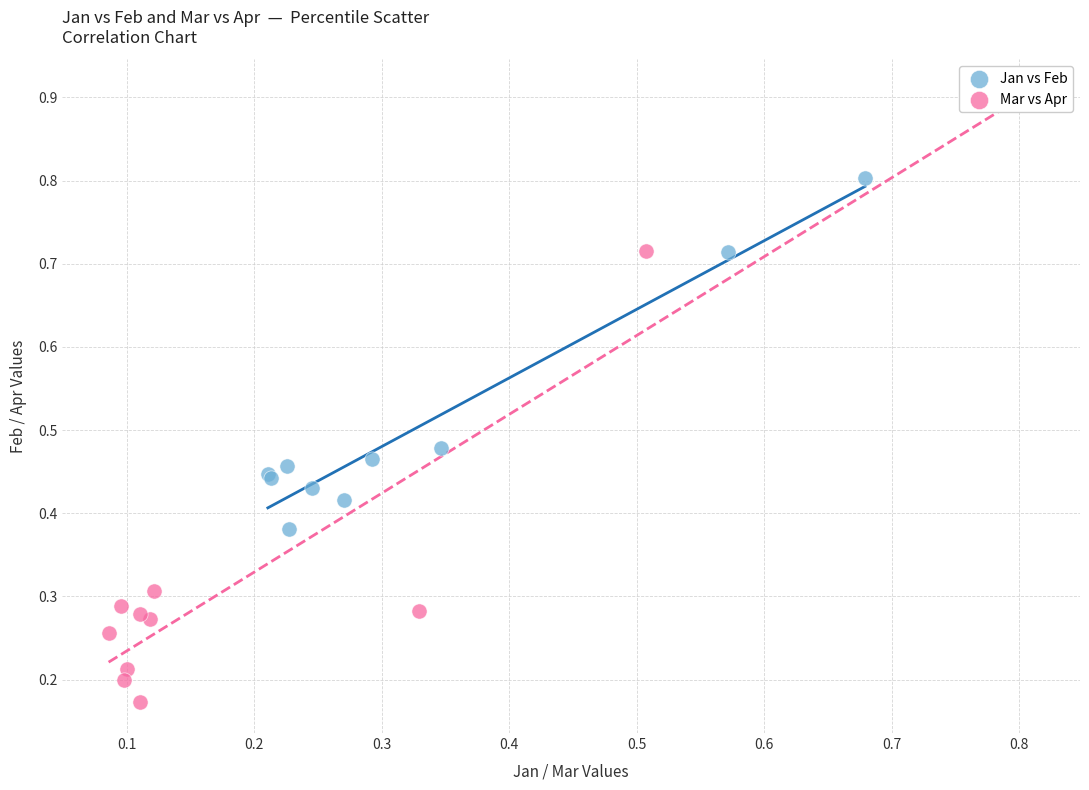

Which series reaches the maximum Y coordinate?

Jan vs Feb